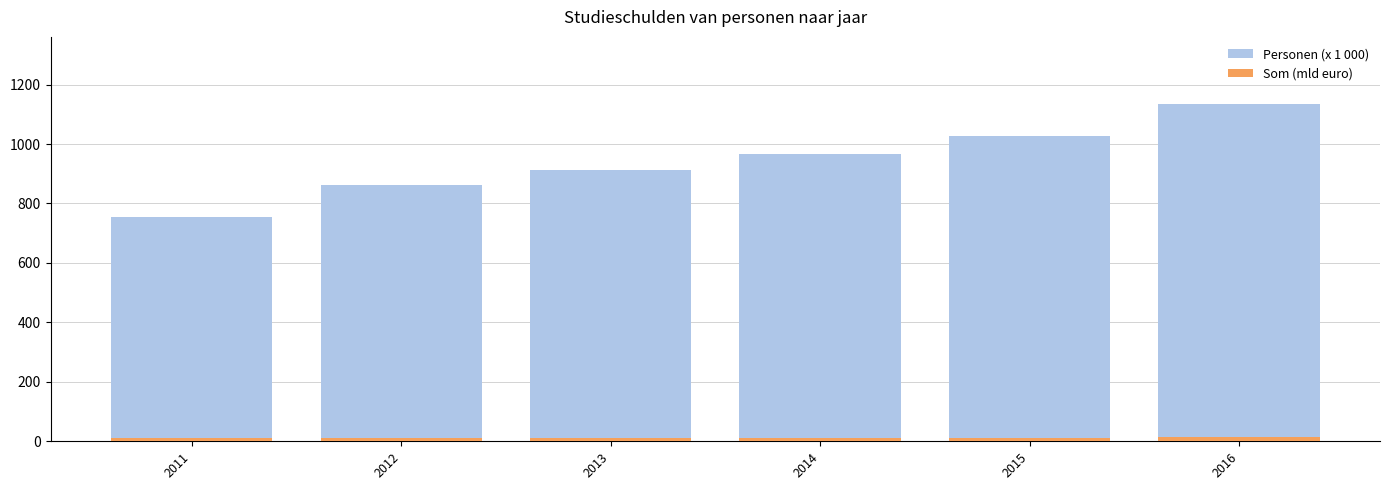

Is the value of Personen (x 1 000) at 2015 greater than the value of Som (mld euro) at 2016?

Yes